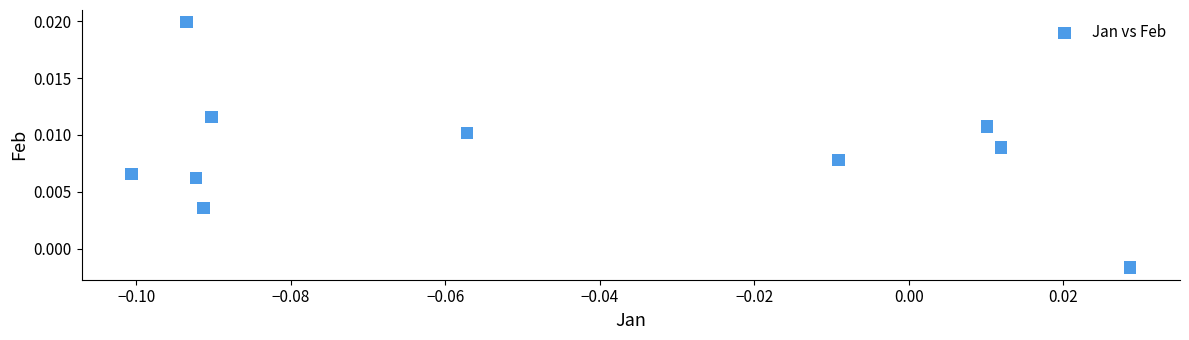

How many points are shown in the scatter plot?

10